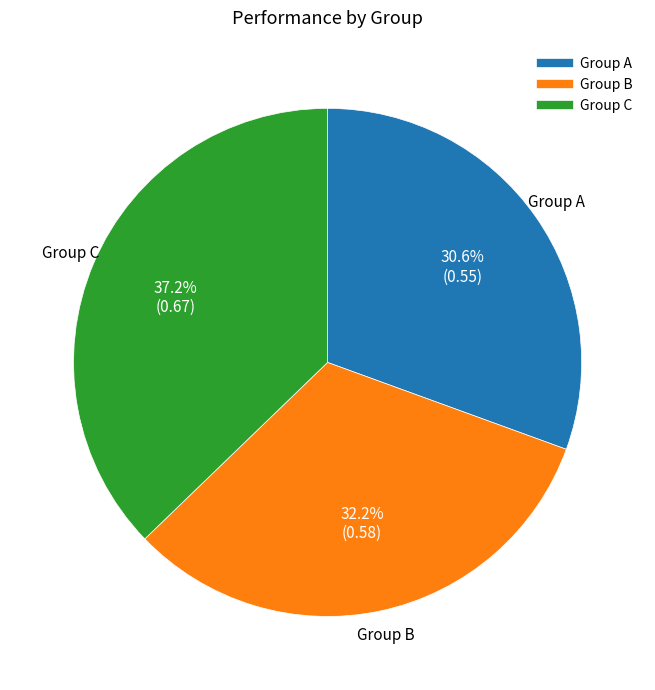

What is the smallest slice in the pie chart?

Group A